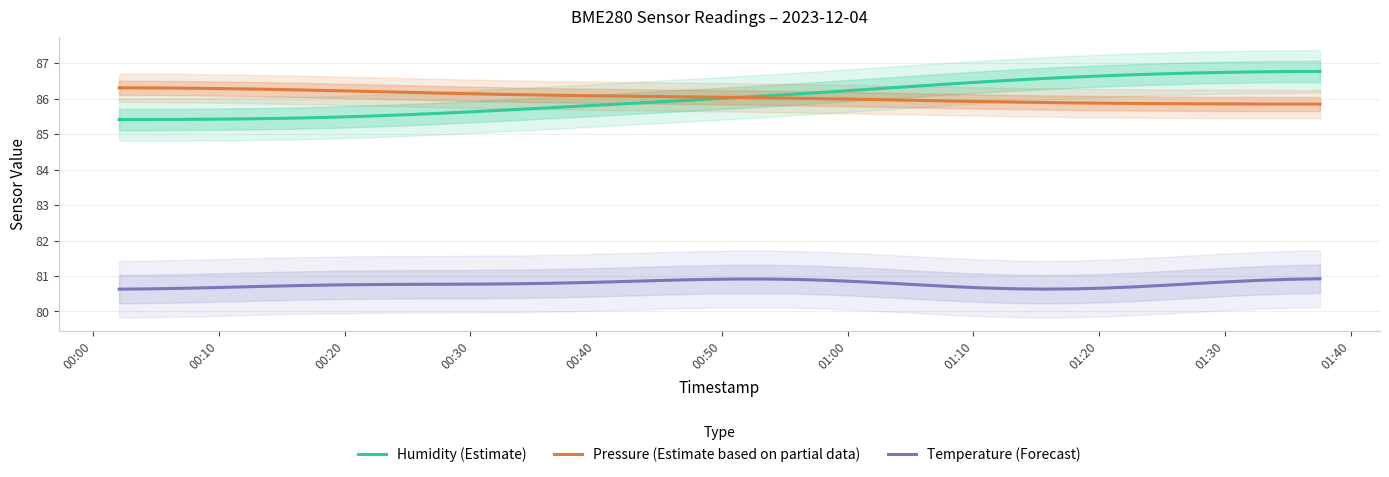

True or false: Temperature (Forecast) and Pressure (Estimate based on partial data) intersect in this chart.

False